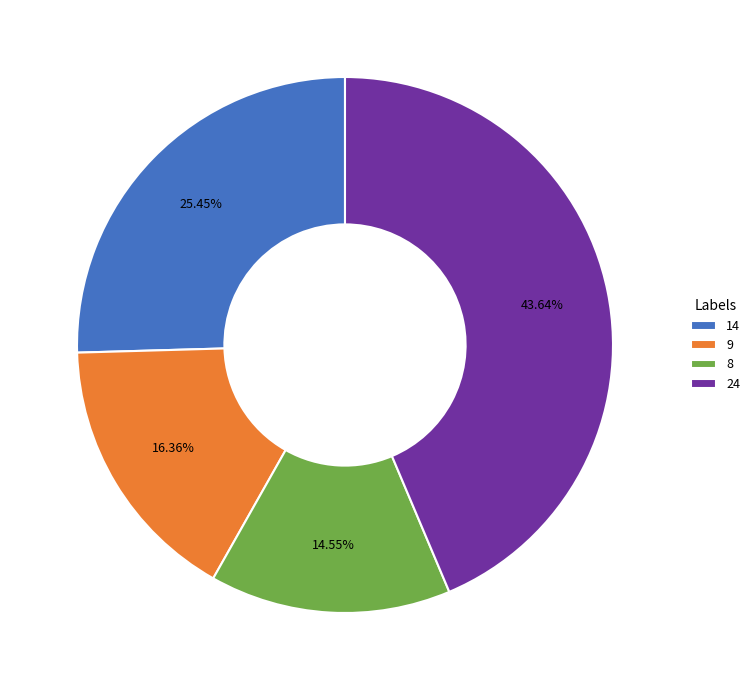

Between 14 and 8, which is larger?

14